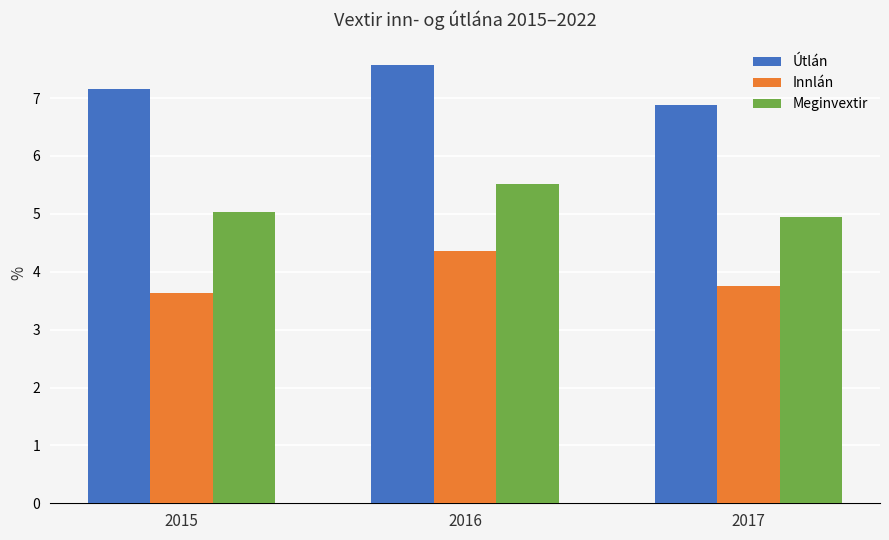

Which series changed the most between 2016 and 2017?

Útlán